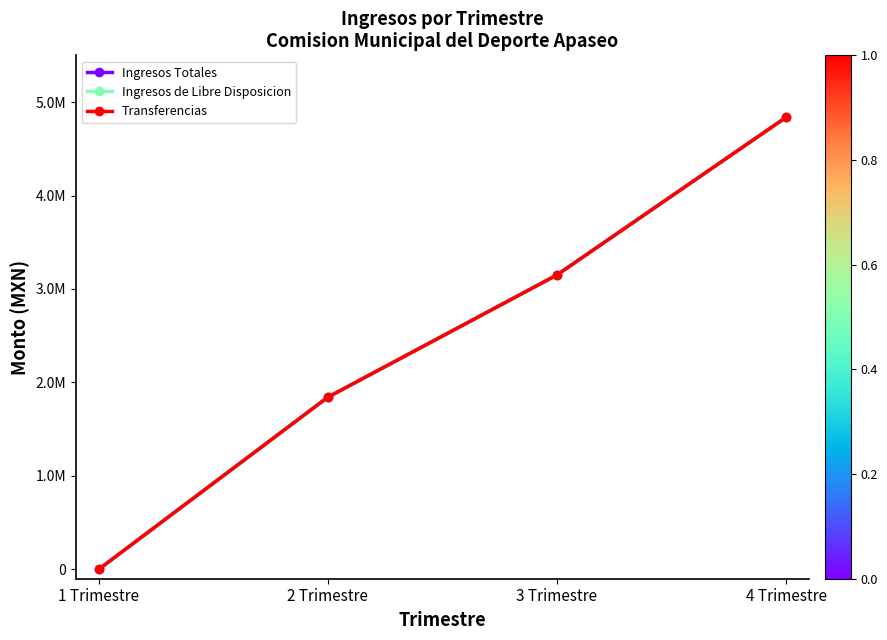

Which series has the largest range (max minus min)?

Ingresos Totales